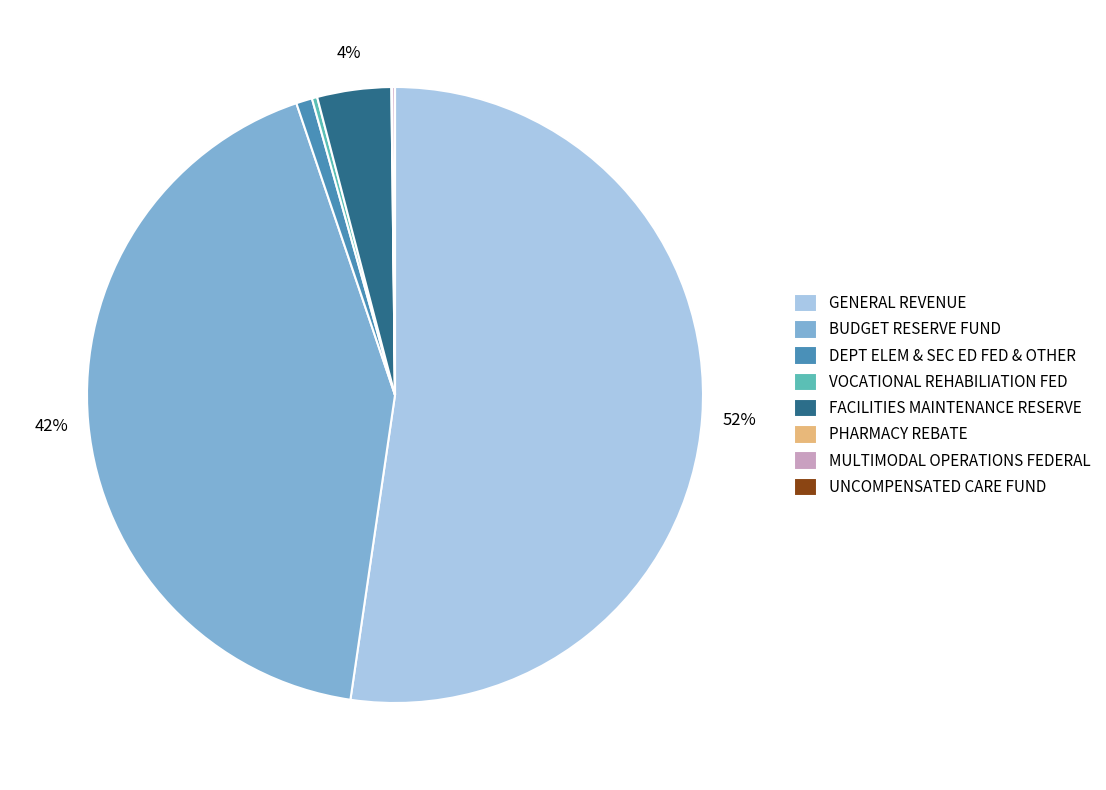

Which slice is the largest?

GENERAL REVENUE